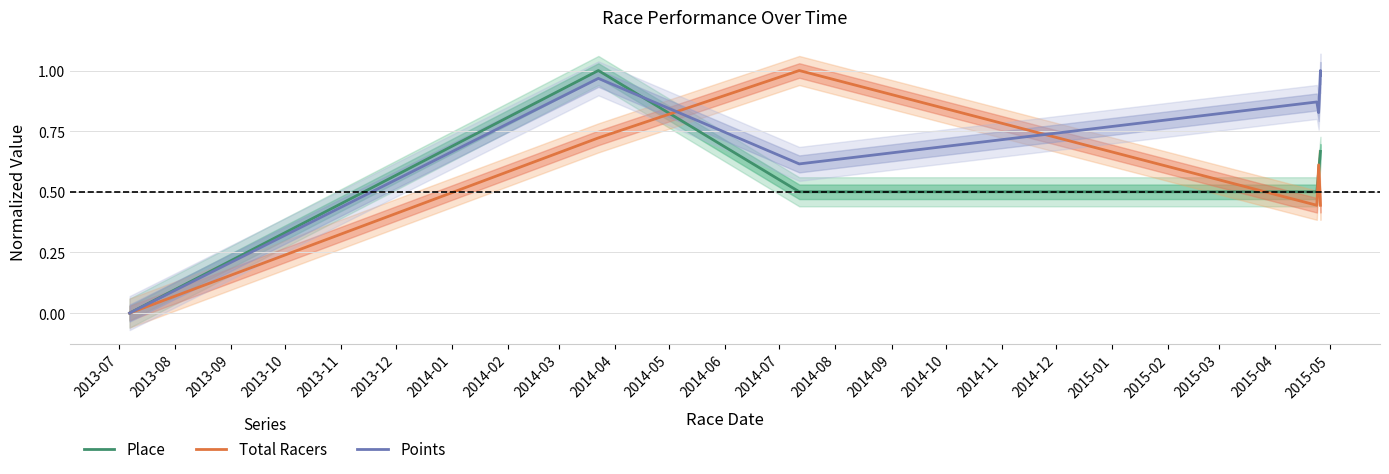

At how many categories does at least one series exceed 0?

6